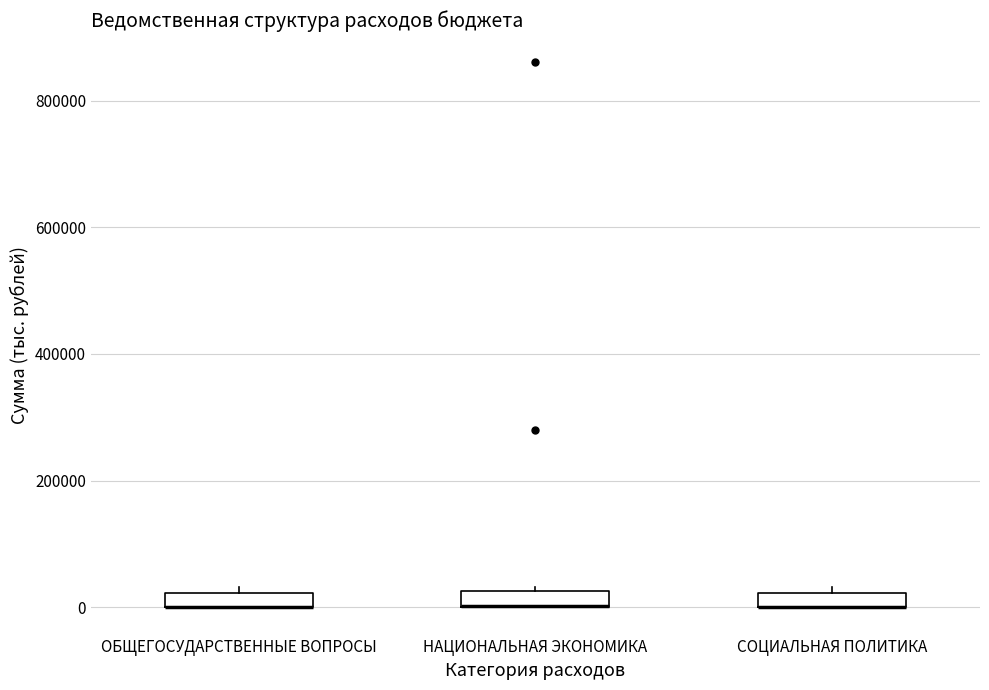

Where is the upper edge of the box for СОЦИАЛЬНАЯ ПОЛИТИКА on the y-axis? The values are not printed on the chart, so give them approximately, as read against the axis.

20000